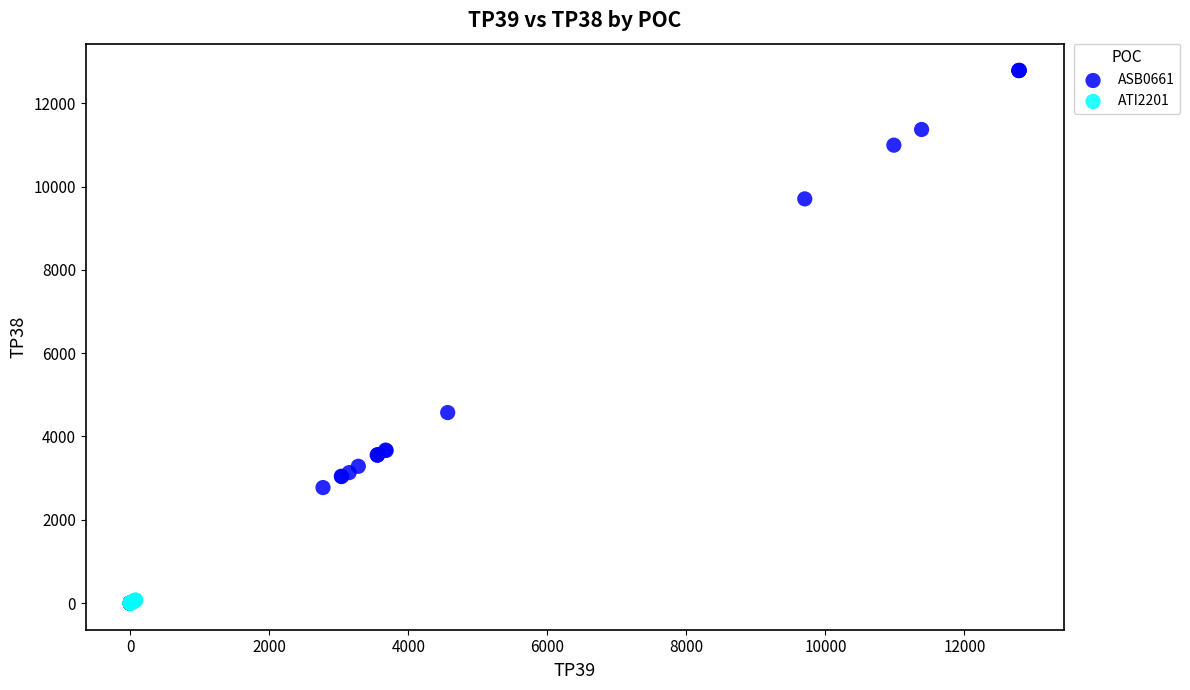

Which series contains the highest Y value?

ASB0661